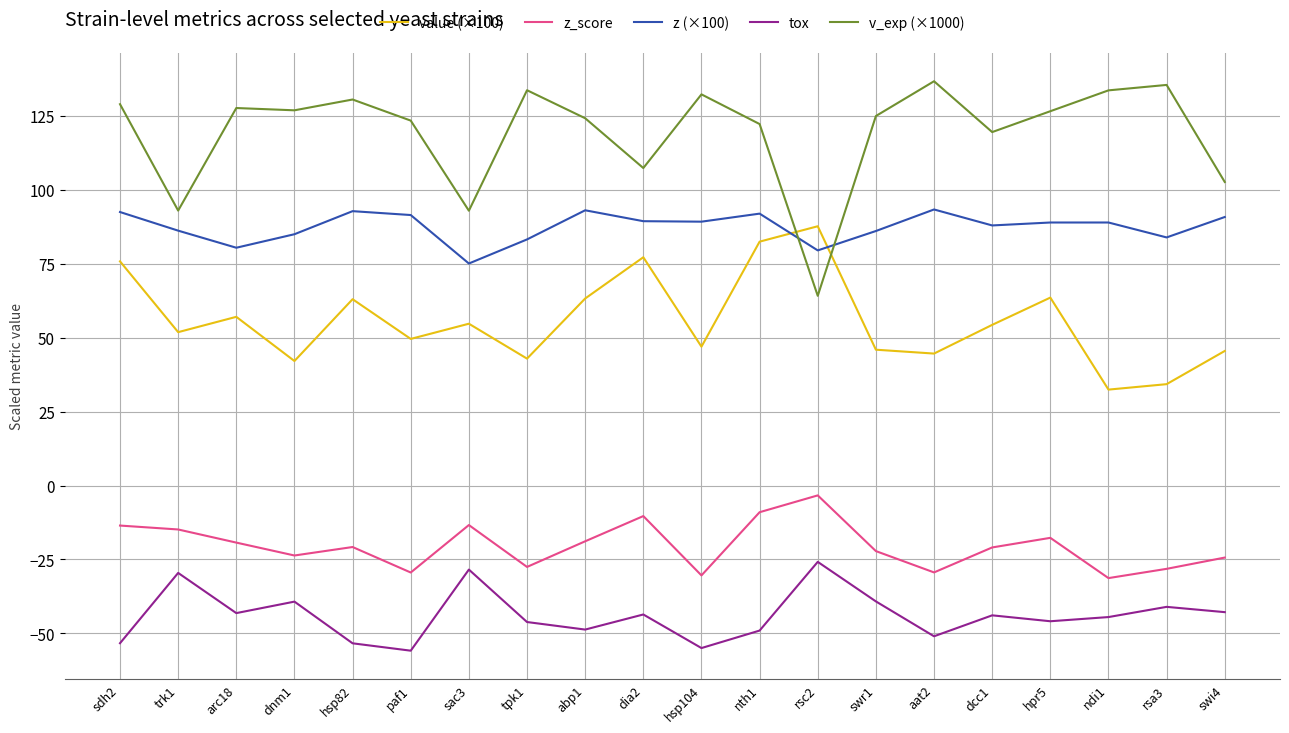

What is the difference between the tox values at sdh2 and swr1?

14.1